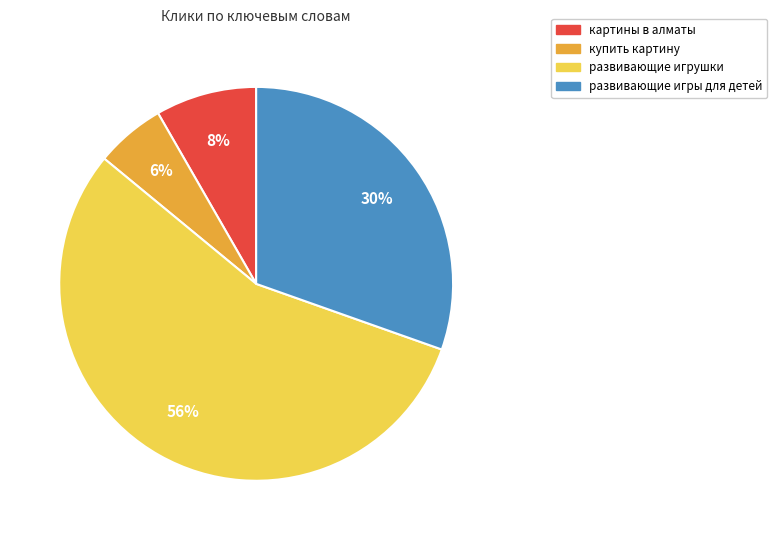

Which slice is the largest?

развивающие игрушки